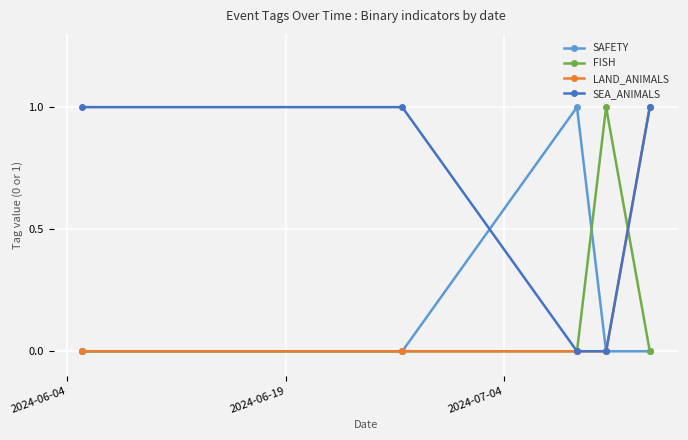

Reading left to right, transcribe all the data shown in this chart.

SAFETY: 0	0	1	0	0
FISH: 0	0	0	1	0
LAND_ANIMALS: 0	0	0	0	1
SEA_ANIMALS: 1	1	0	0	1